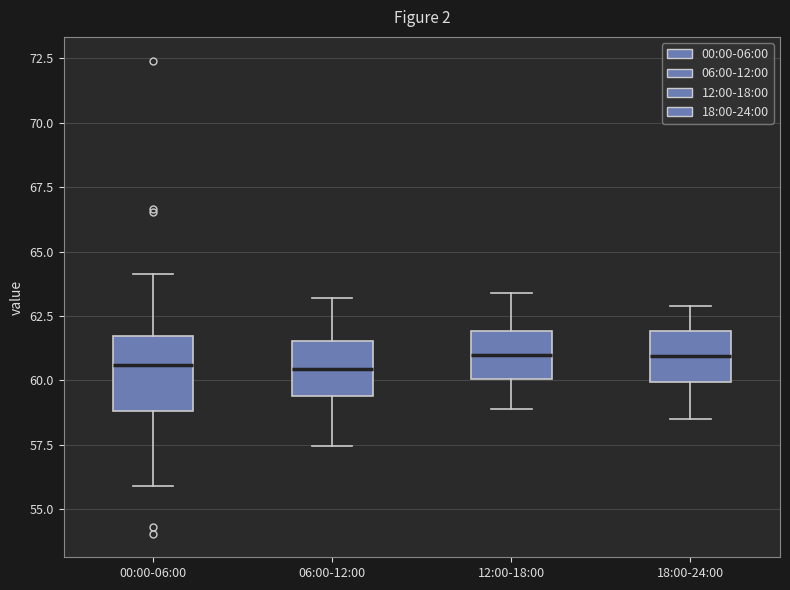

Comparing the boxes themselves (not the whiskers), which one is the tallest?

00:00-06:00